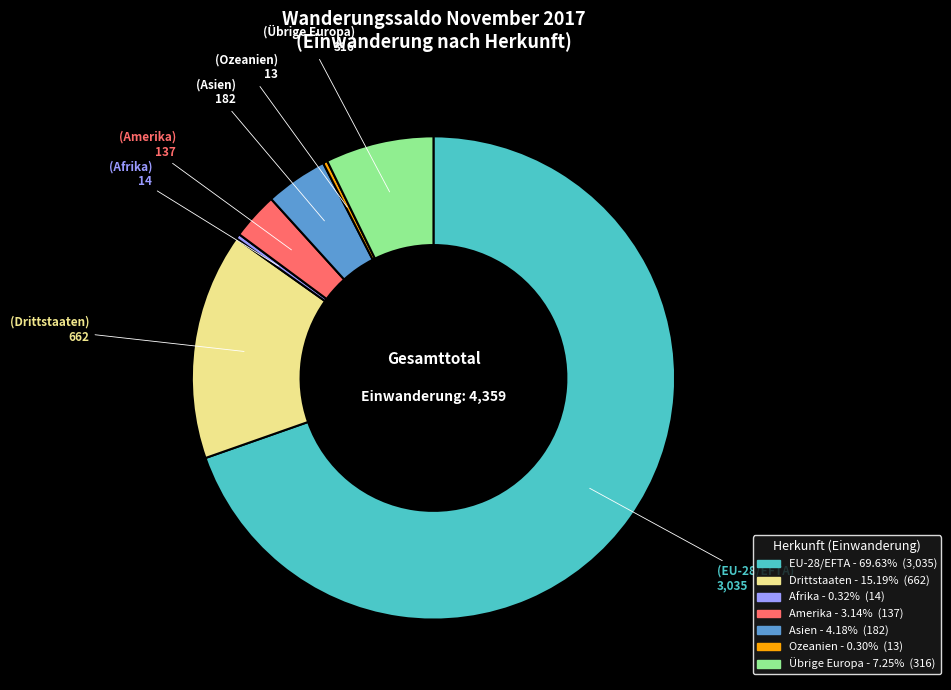

Between Afrika and Übrige Europa, which is larger?

Übrige Europa